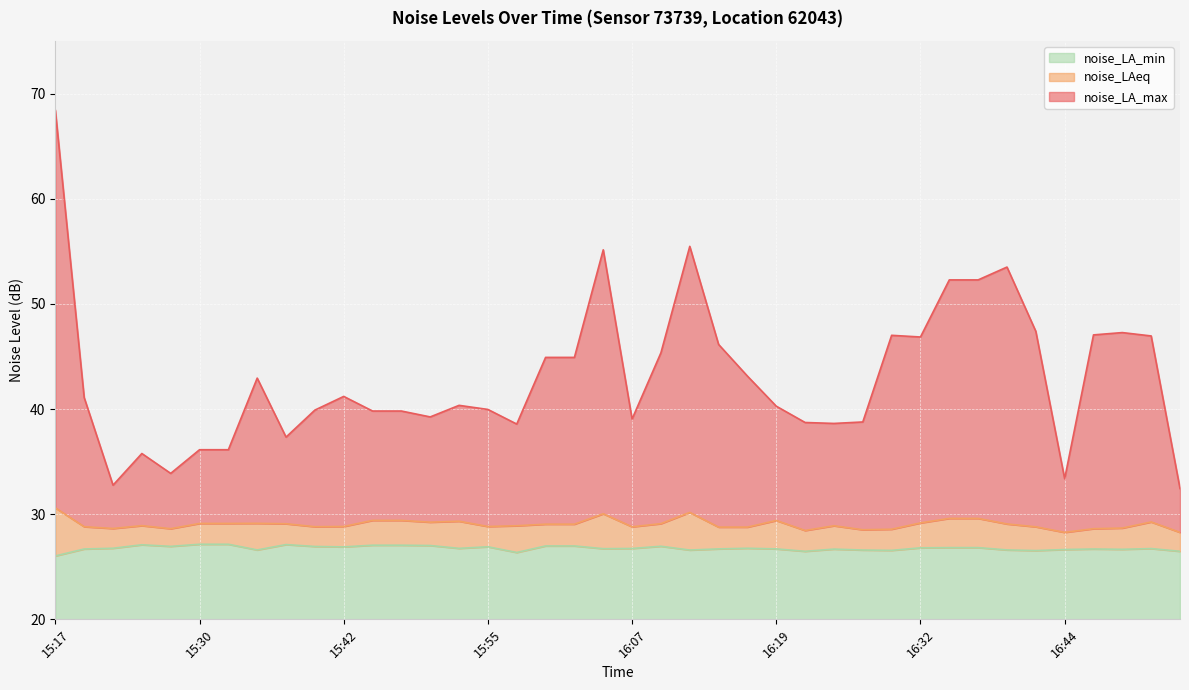

What position from the right is 15:17?

40